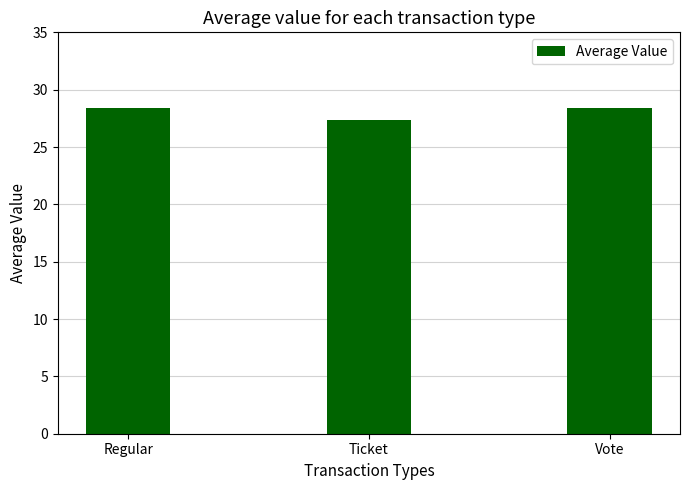

Reading left to right, transcribe all the data shown in this chart.

Regular=28.4	Ticket=27.4	Vote=28.4